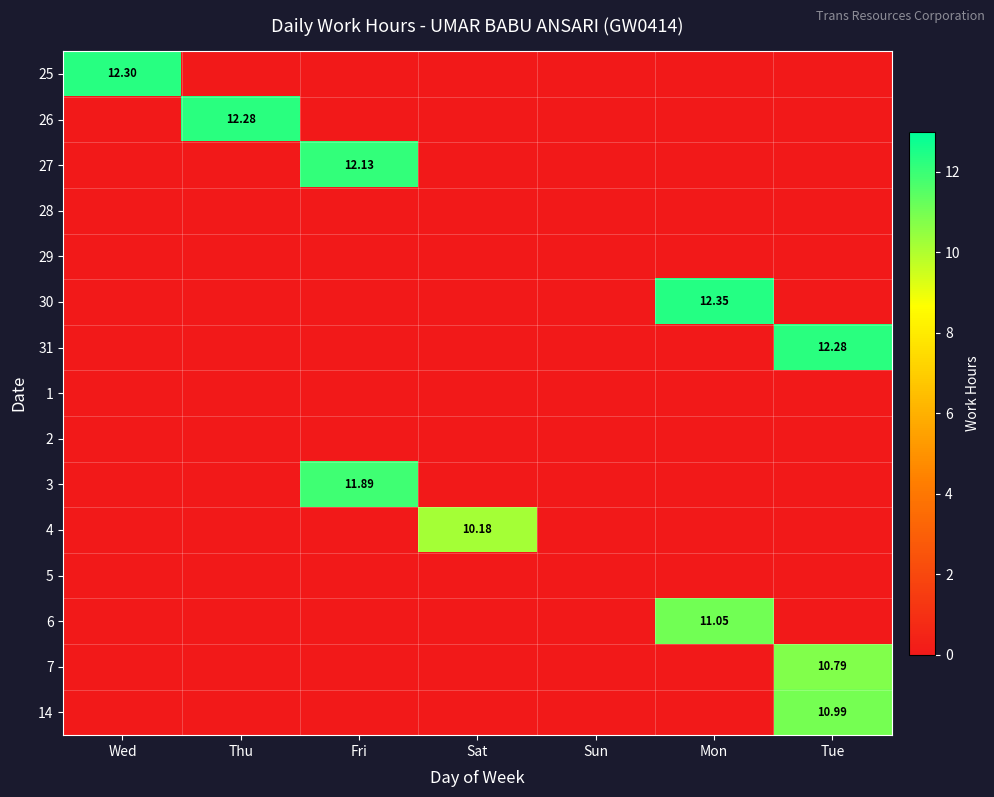

The value of 4 at Thu is 0.0. True or false?

True